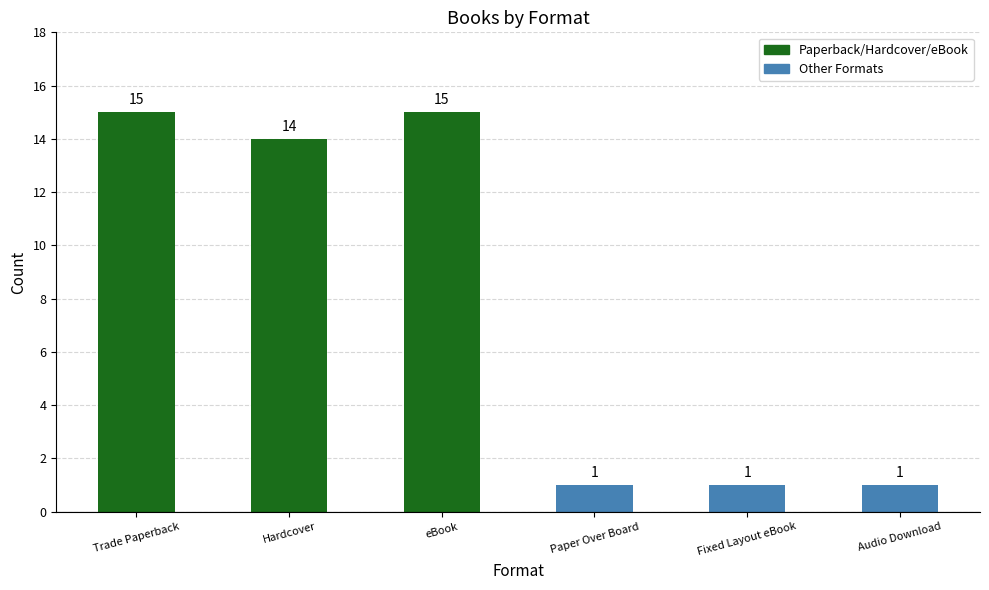

True or false: the data shows 1 at Audio Download.

True